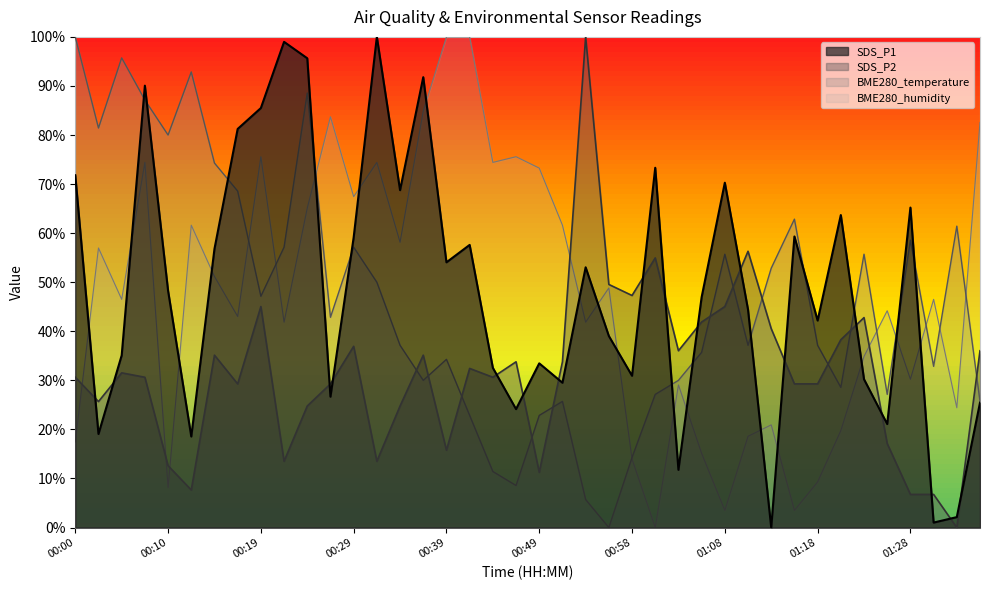

At which label does SDS_P1 reach its peak?

00:32